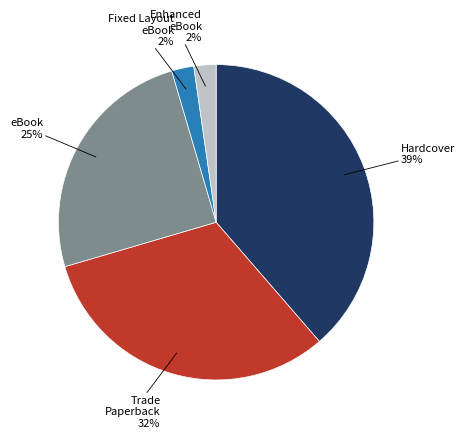

Count the number of slices in the pie.

5